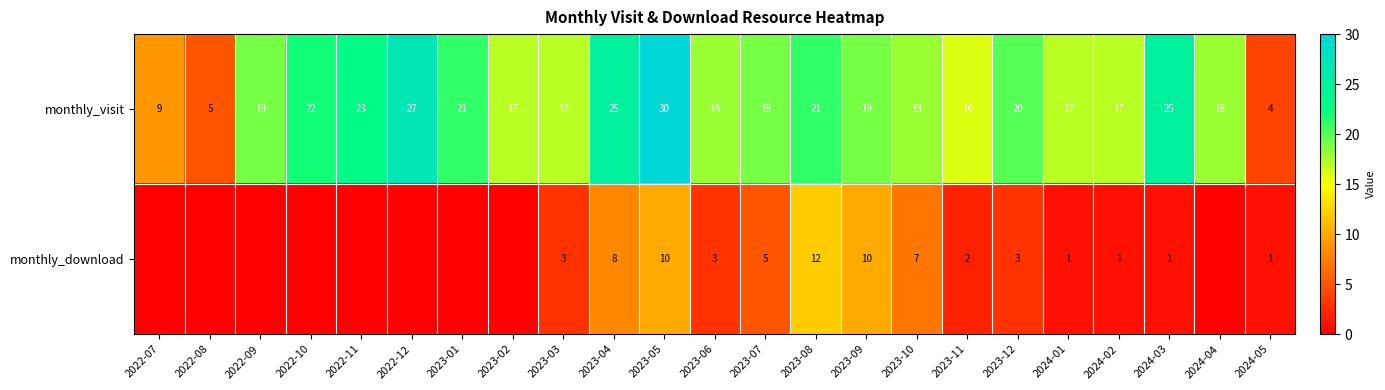

What is the difference between the monthly_visit values at 2023-06 and 2022-07?

9